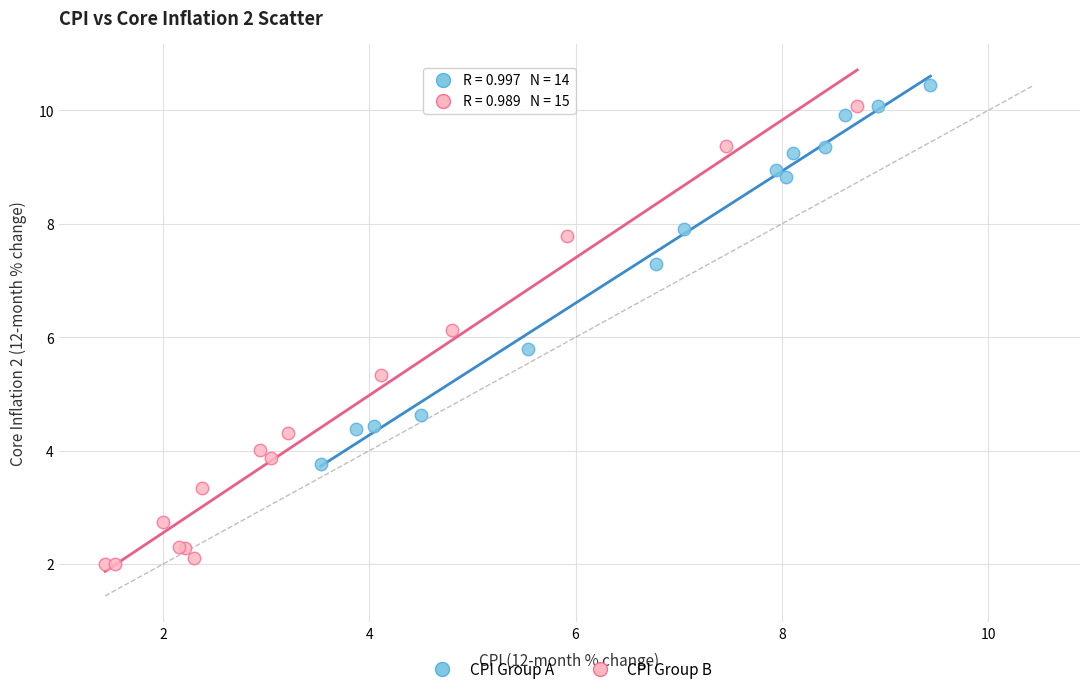

Which series reaches the minimum Y coordinate?

CPI Group B